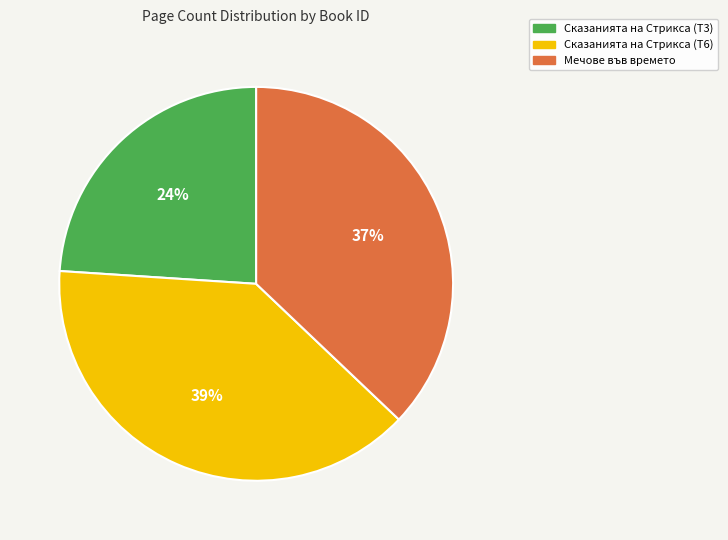

To the nearest percent, what portion does Мечове във времето represent?

37%